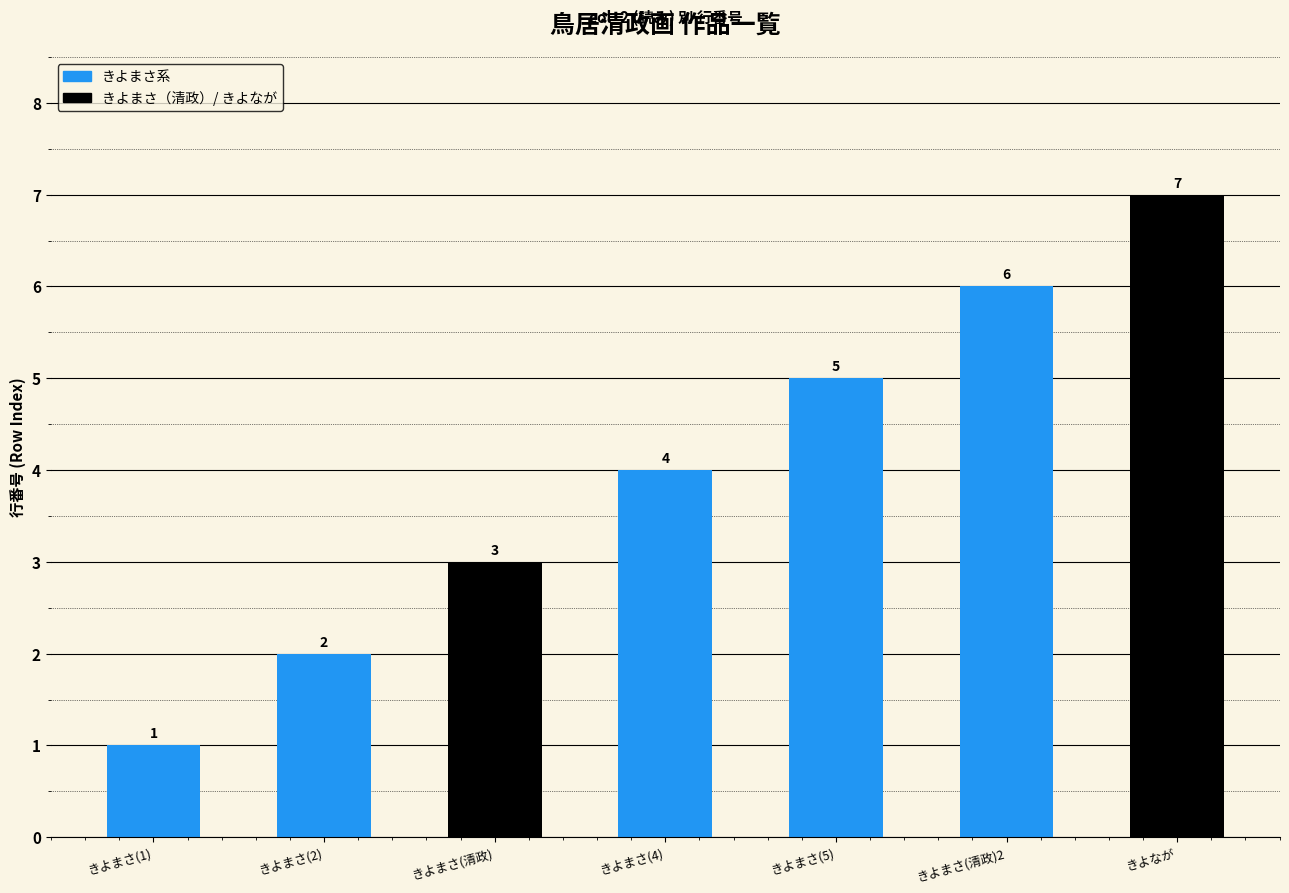

What is the minimum value shown in the chart?

1